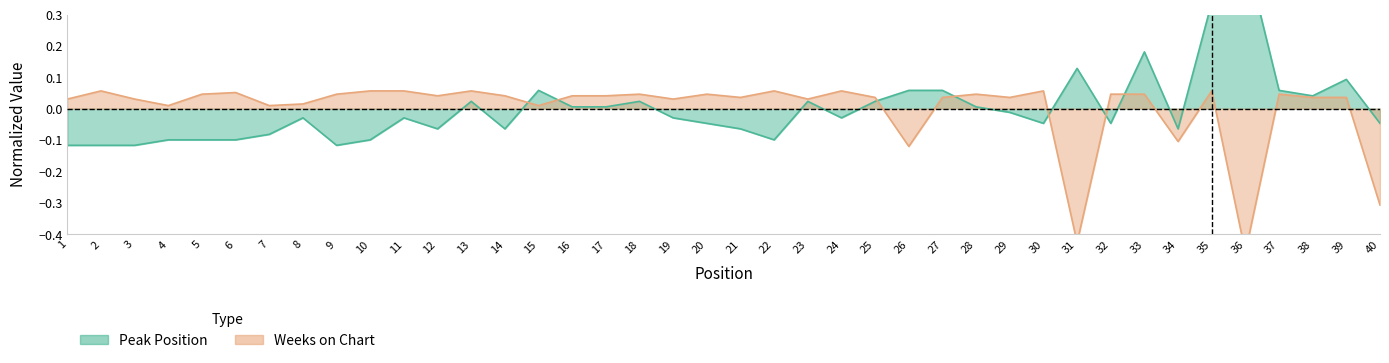

Which series ends up on top after the final intersection of Peak Position and Weeks on Chart?

Peak Position